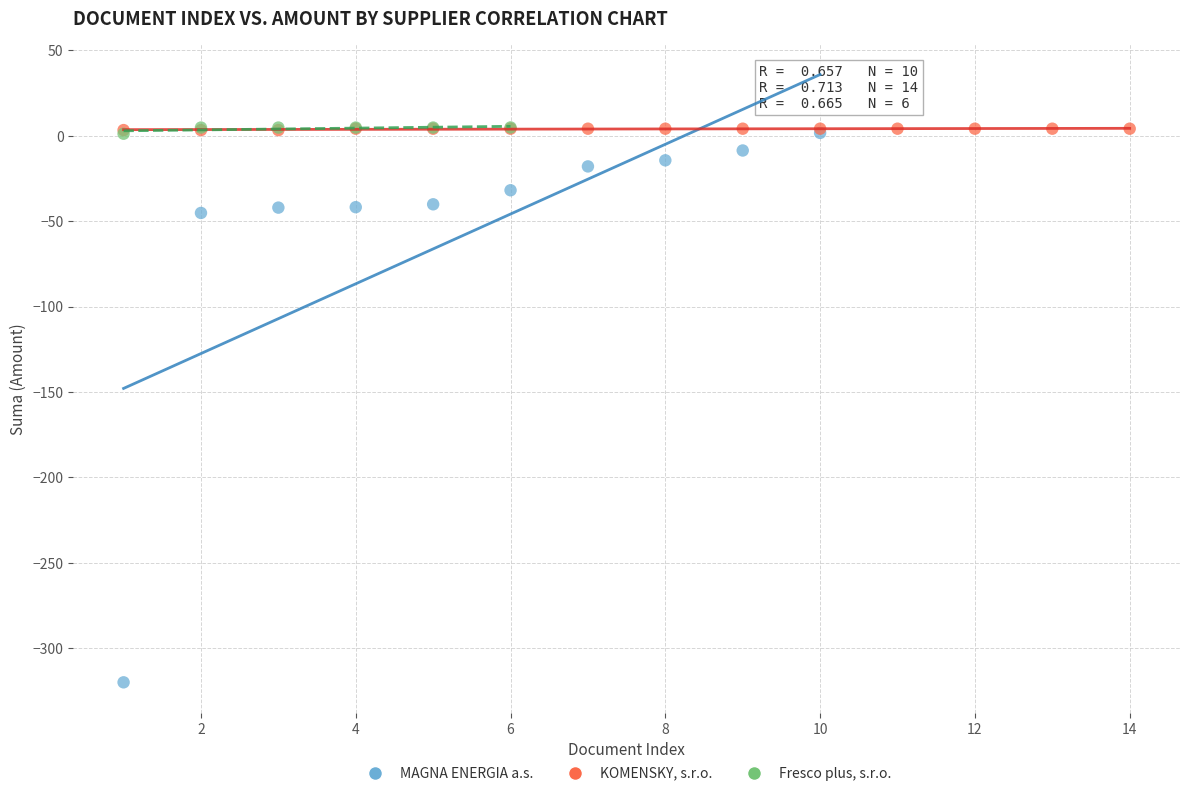

Which series reaches the minimum Y coordinate?

MAGNA ENERGIA a.s.